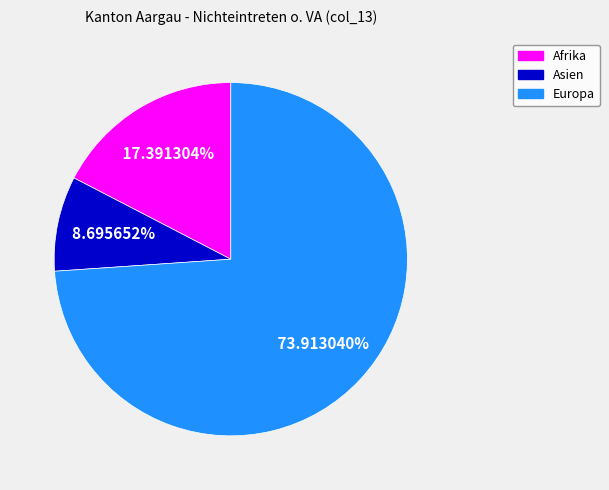

Is there any slice that represents more than half of the pie?

Yes